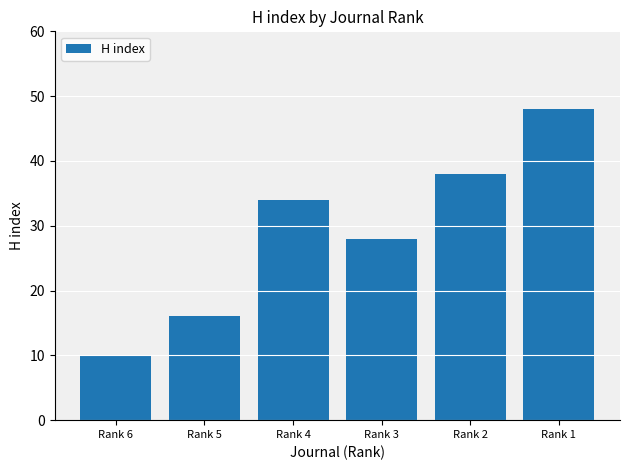

At which category does the chart reach its minimum across all series?

Rank 6